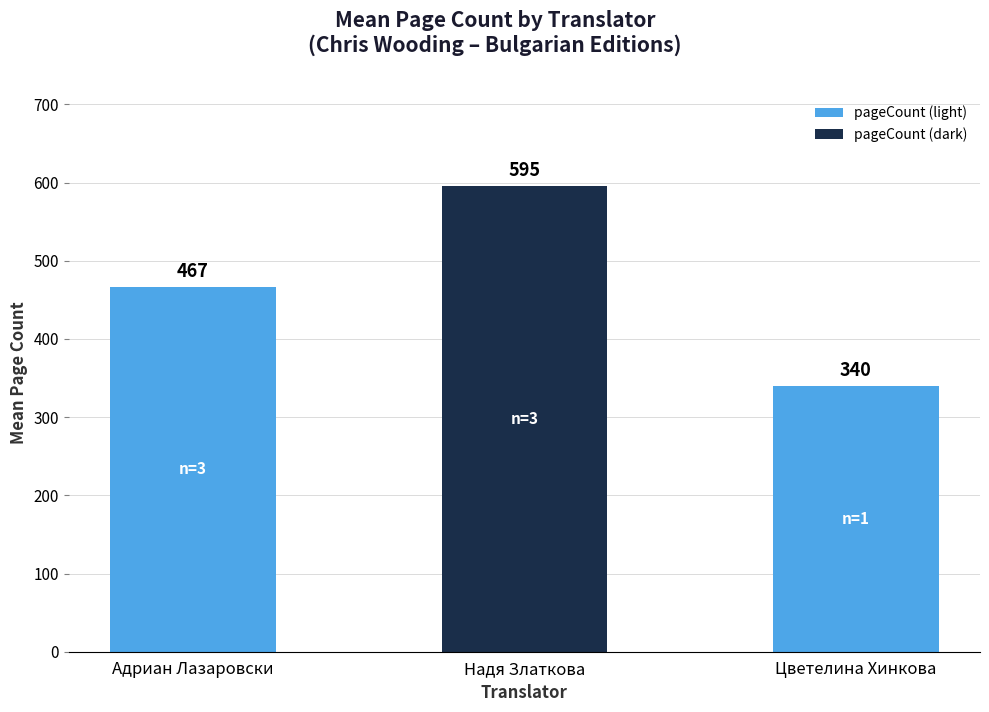

True or false: the data shows 595.3 at Надя Златкова.

True